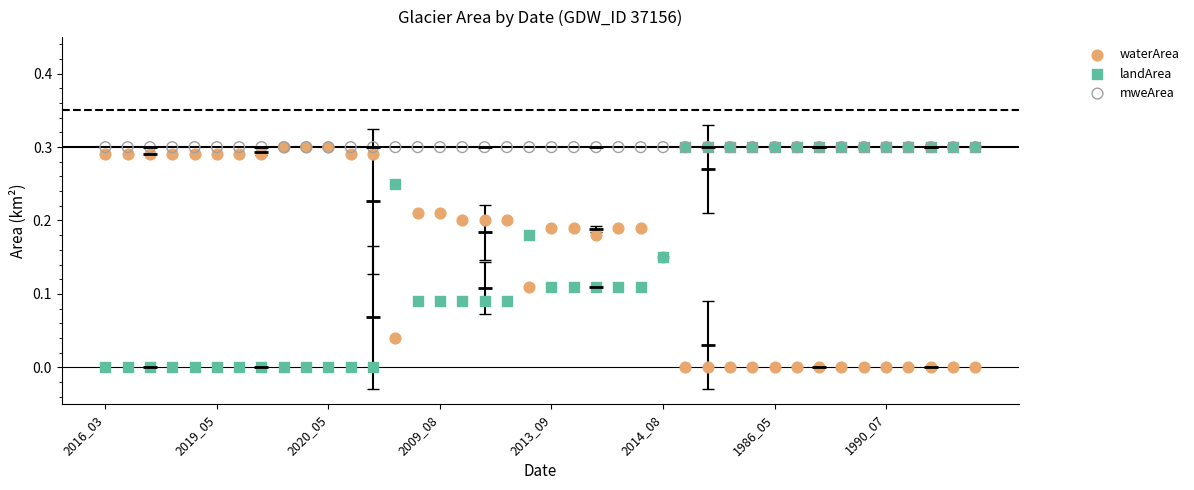

What are all the series names shown in the legend?

waterArea, landArea, mweArea